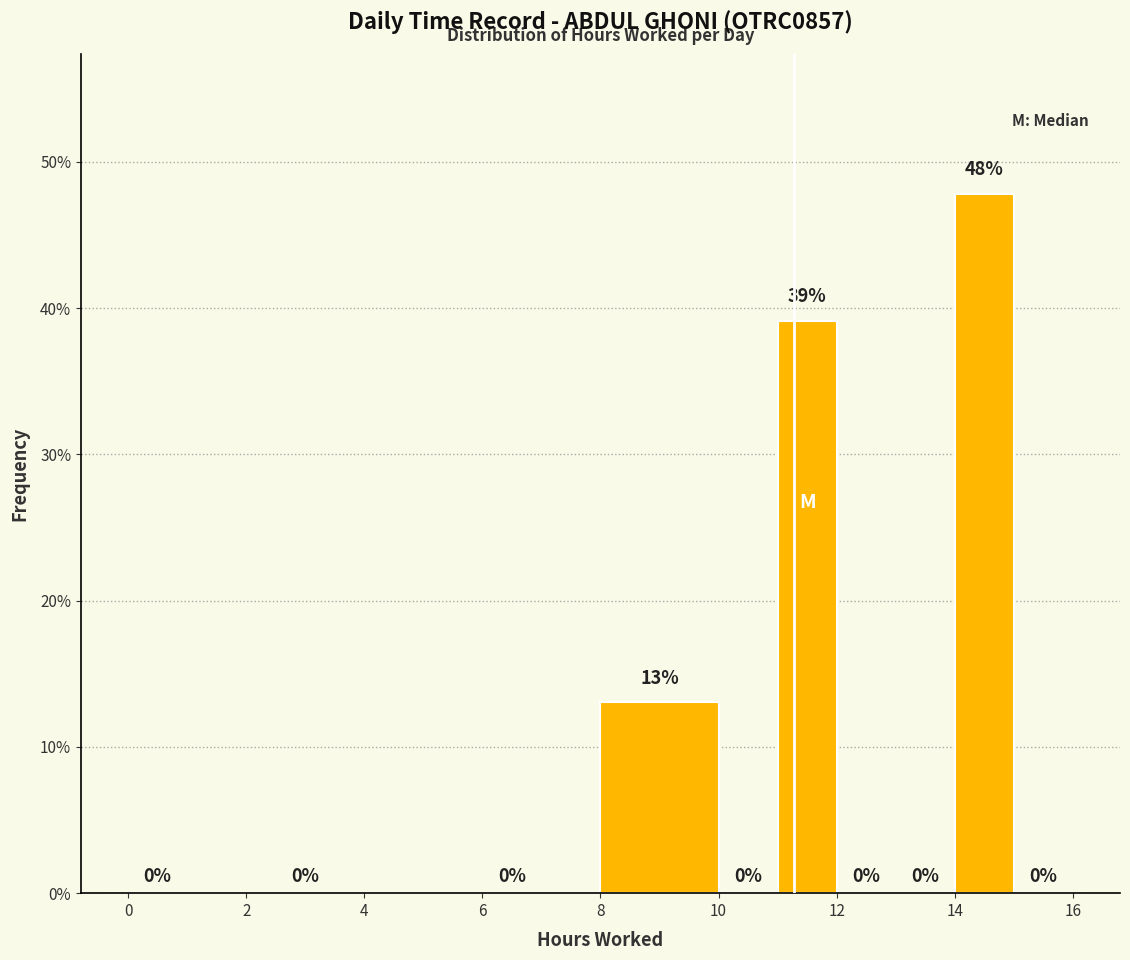

What is the height of the bar covering 8 to 10 on the x-axis?

13